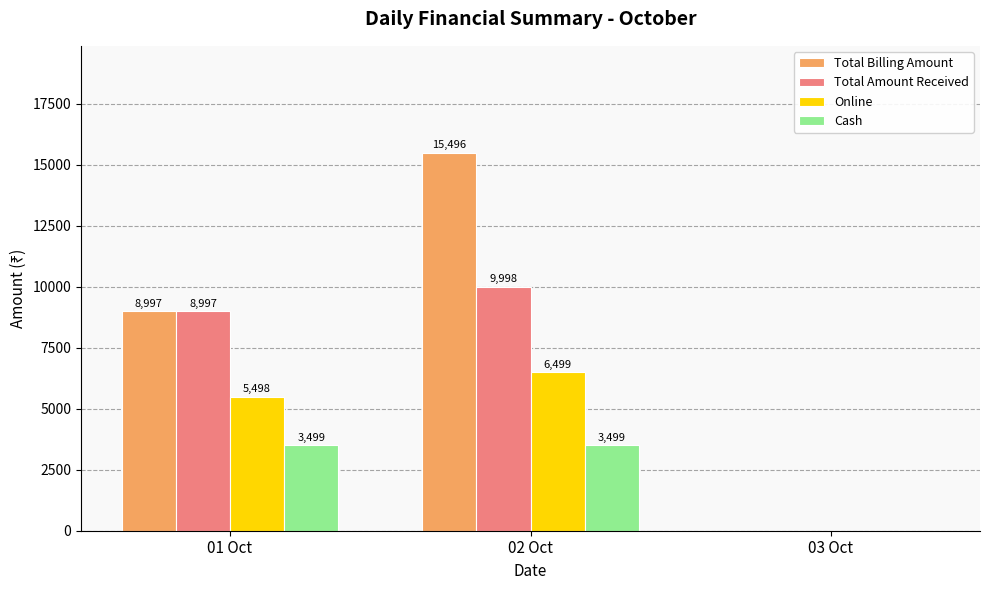

At which category does the chart reach its peak across all series?

02 Oct